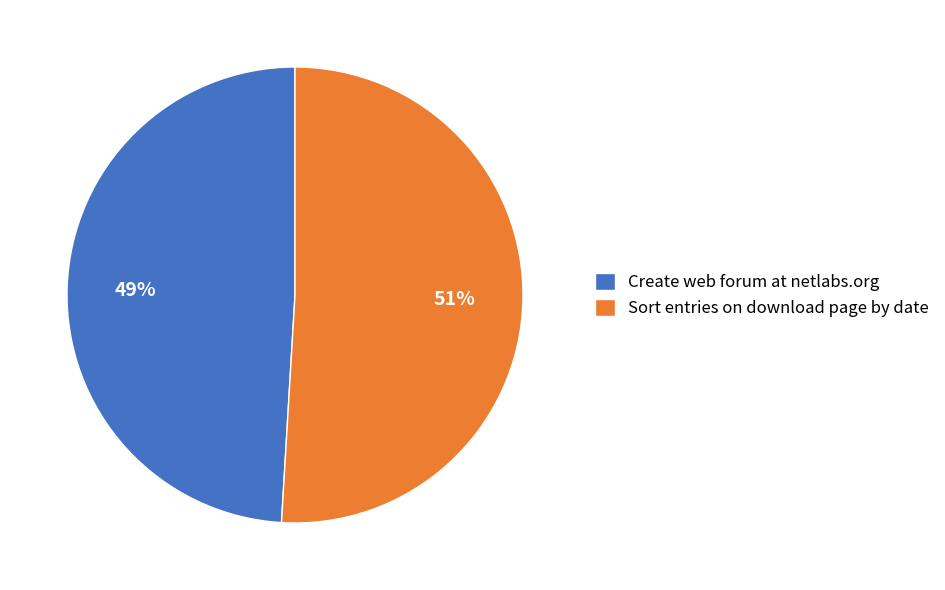

How many segments does this pie chart have?

2